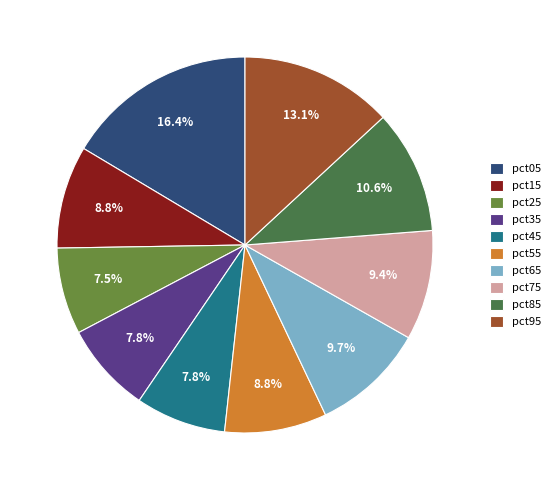

Is the sum of pct15 and pct25 greater than half?

No